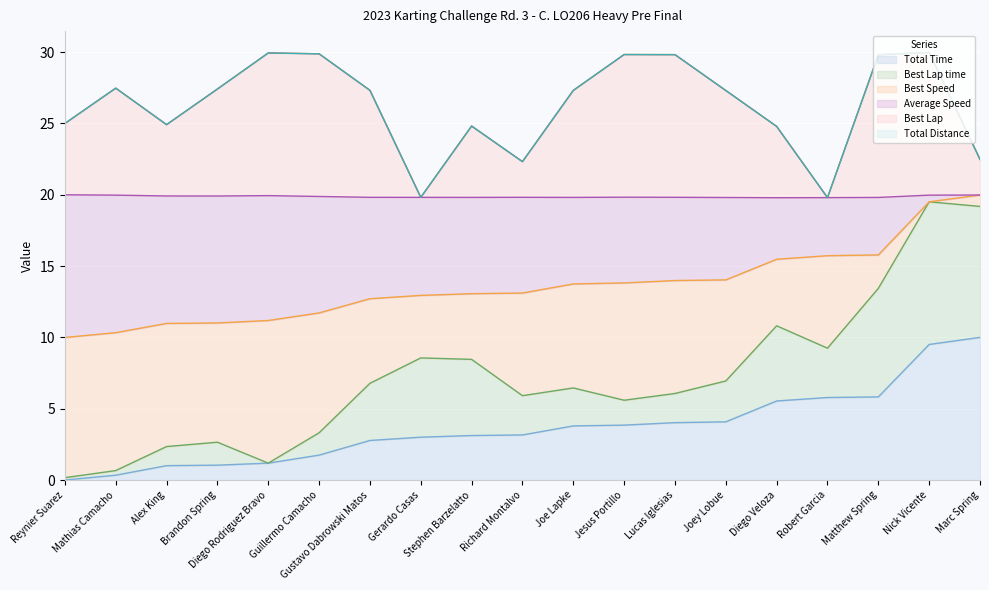

Is it true that Total Time equals 5.5 at Richard Montalvo?

False